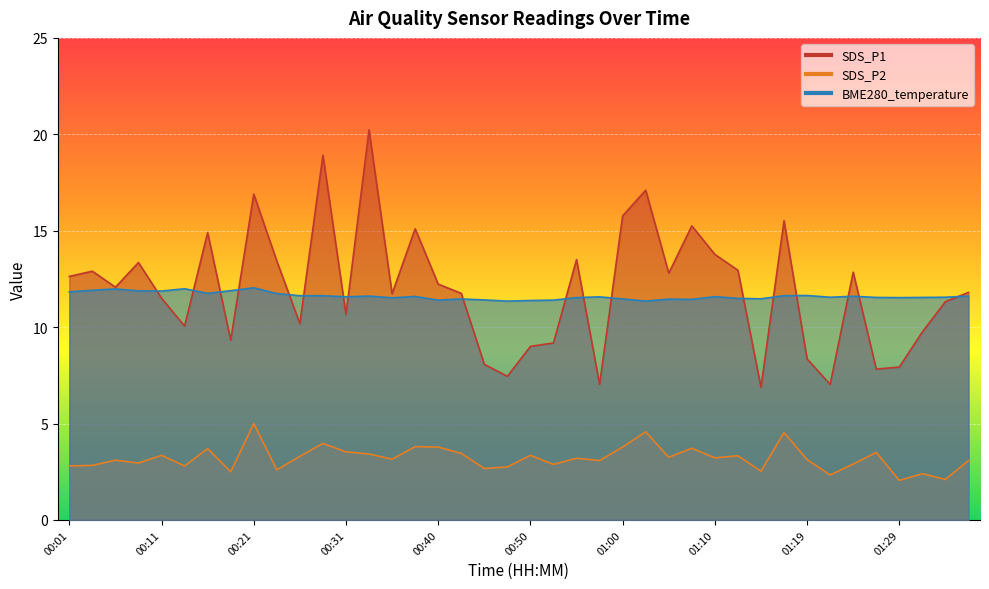

True or false: SDS_P1 and SDS_P2 cross at least once.

False